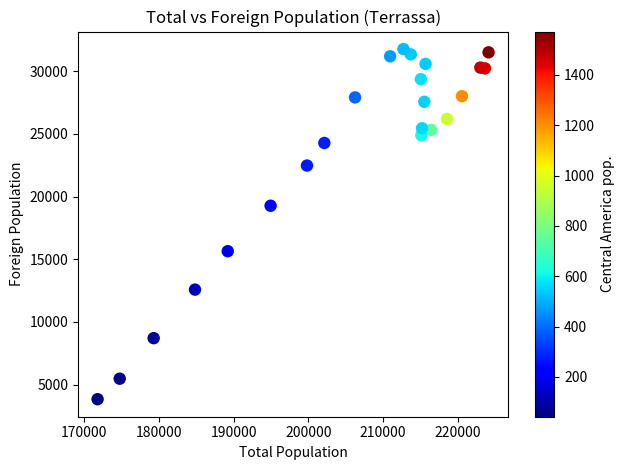

What Y value in the scatter plot is closest to 17803?

19271